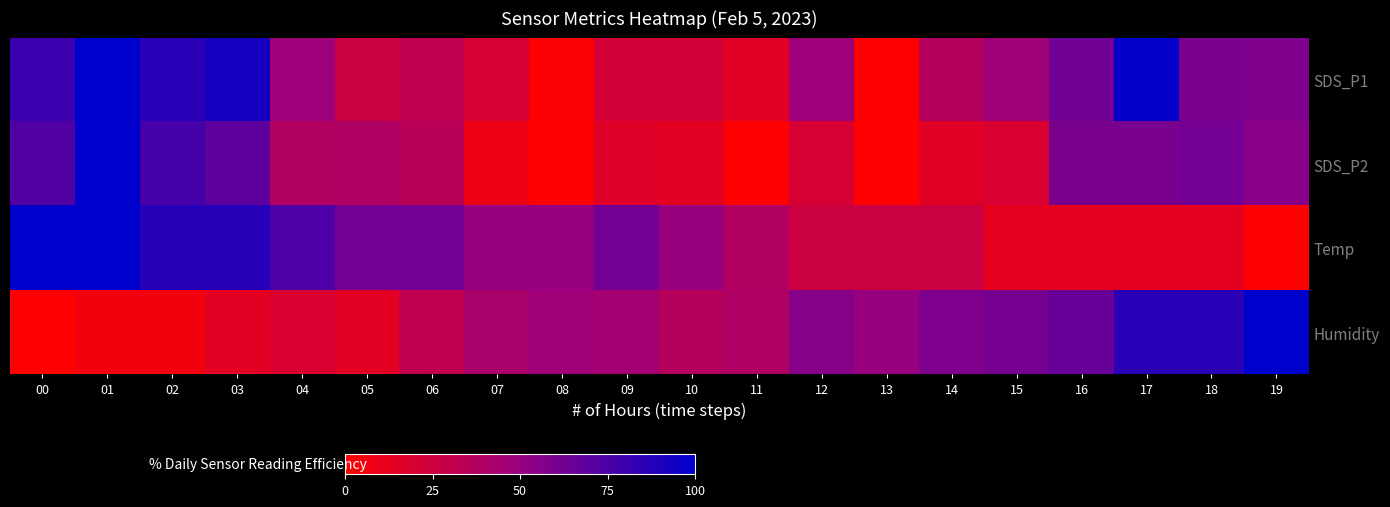

Reading right to left, what are all the values shown in this chart?

SDS_P1: 19=57.5	18=59.7	17=98.7	16=63.3	15=46.2	14=36.4	13=0.0	12=48.0	11=14.3	10=21.7	09=21.7	08=1.4	07=20.6	06=30.6	05=25.1	04=47.5	03=92.3	02=86.2	01=100.0	00=80.8
SDS_P2: 19=55.2	18=62.5	17=59.9	16=59.9	15=18.9	14=15.1	13=0.0	12=19.9	11=0.6	10=13.6	09=15.8	08=0.0	07=7.9	06=33.8	05=39.4	04=37.9	03=69.4	02=77.3	01=100.0	00=73.2
Temp: 19=0.0	18=12.5	17=12.5	16=12.5	15=12.5	14=25.0	13=25.0	12=25.0	11=37.5	10=50.0	09=62.5	08=50.0	07=50.0	06=62.5	05=62.5	04=75.0	03=87.5	02=87.5	01=100.0	00=100.0
Humidity: 19=100.0	18=86.1	17=86.1	16=66.7	15=61.1	14=58.3	13=50.0	12=55.6	11=38.9	10=36.1	09=44.4	08=47.2	07=41.7	06=30.6	05=13.9	04=19.4	03=13.9	02=5.6	01=5.6	00=0.0